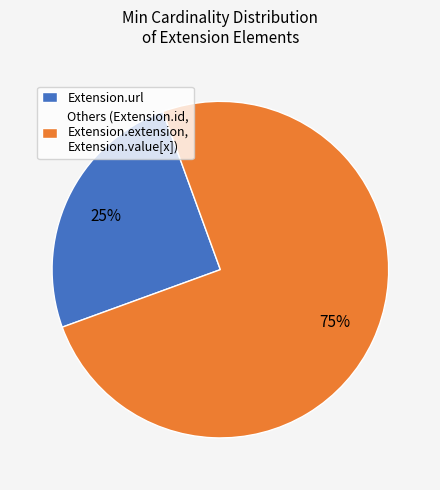

Is the sum of Others (Extension.id, Extension.extension, Extension.value[x]) and Extension.url greater than half?

Yes